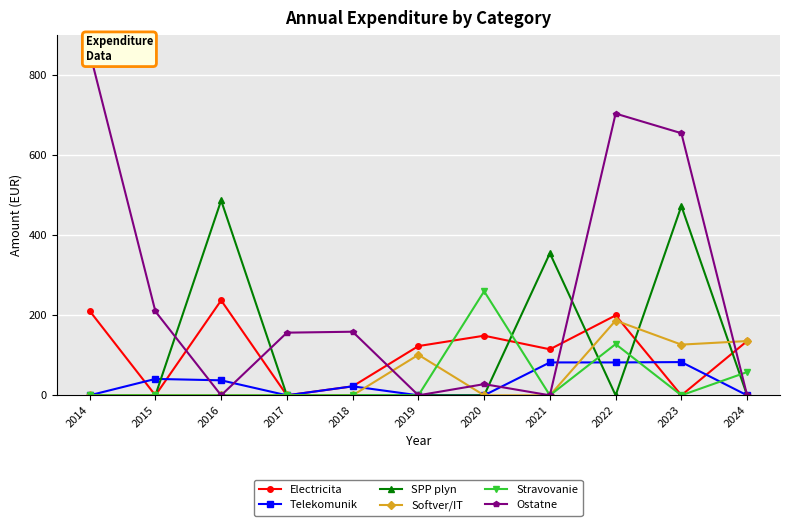

How many distinct data groups are displayed?

6